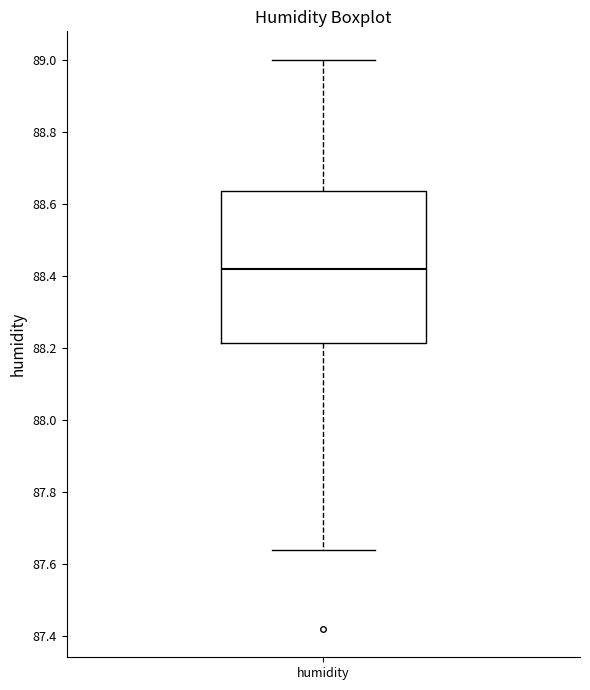

Read this box plot against the y-axis: the position of the median line, the range covered by the box, and the ends of both whiskers. The values are not printed on the chart, so give them approximately, as read against the axis.

median 88.42, box 88.22 to 88.64, whiskers 87.64 to 89.00